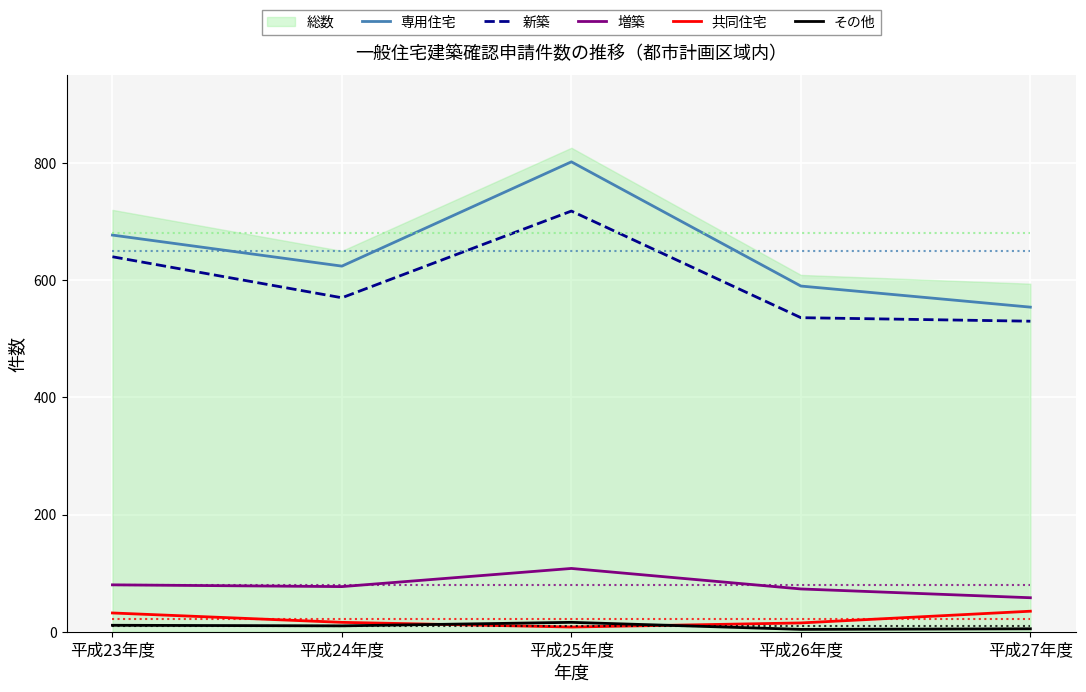

What is the difference between the second highest and second lowest values in the 新築 series?

104